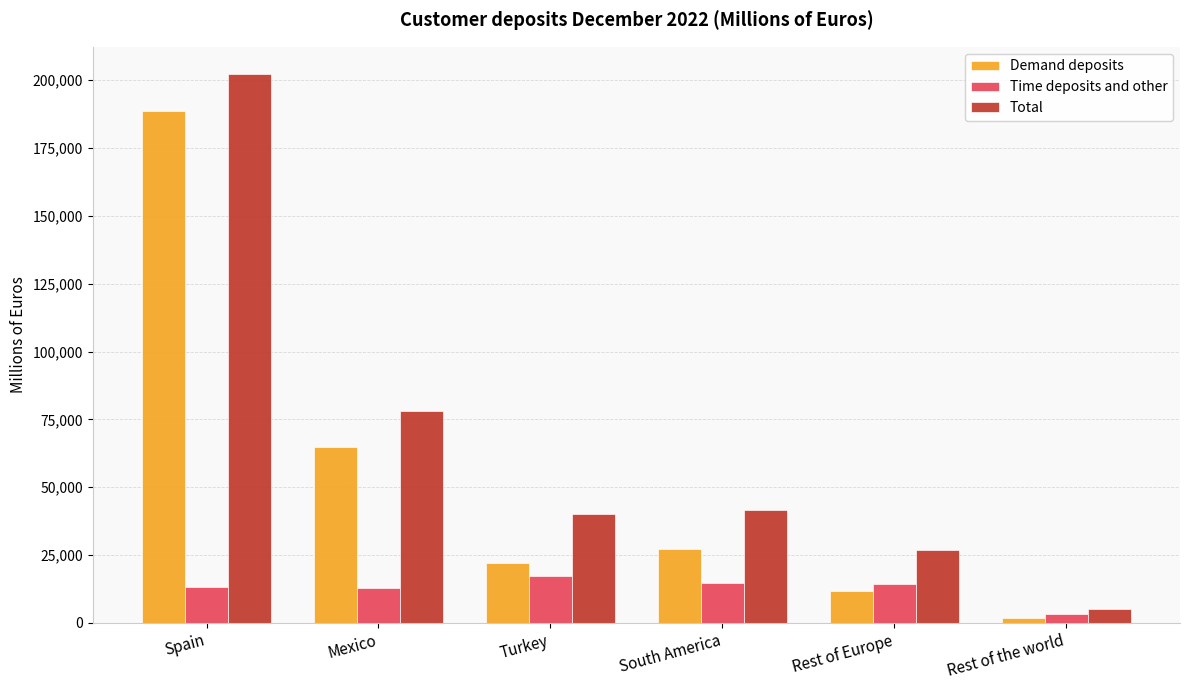

The Demand deposits series shows 22117 at Turkey. True or false?

True